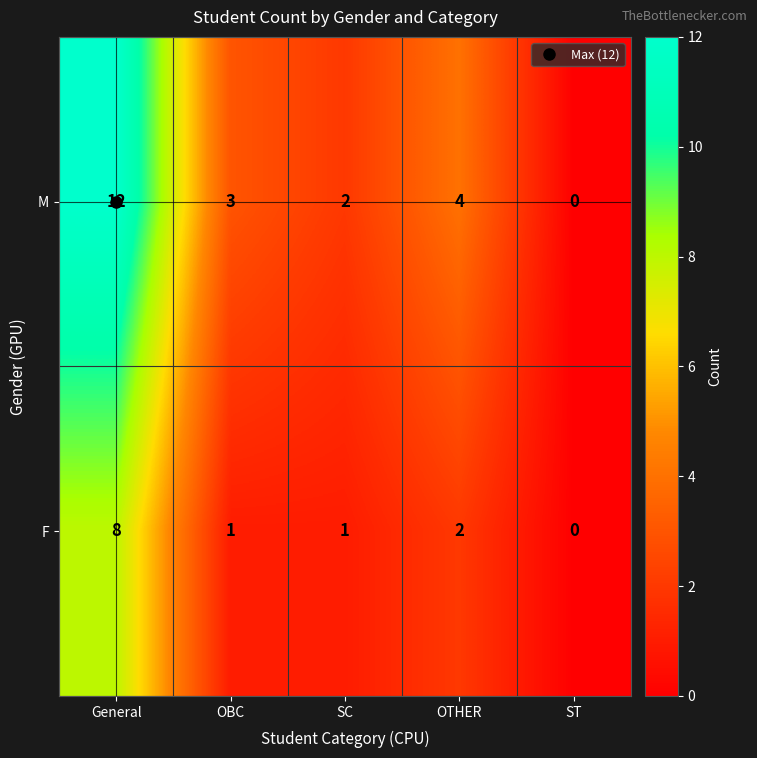

Rank the series at OBC from lowest to highest value.

F, M